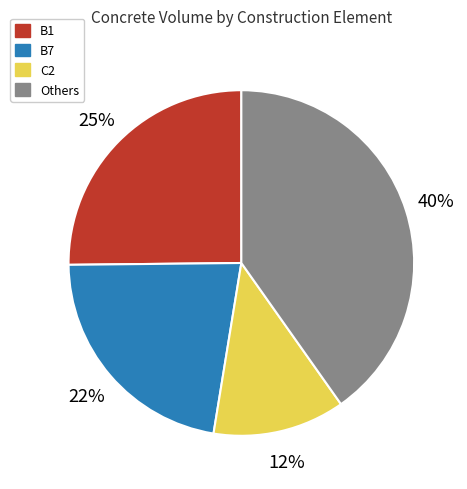

To the nearest percent, what is the average slice percentage?

25%